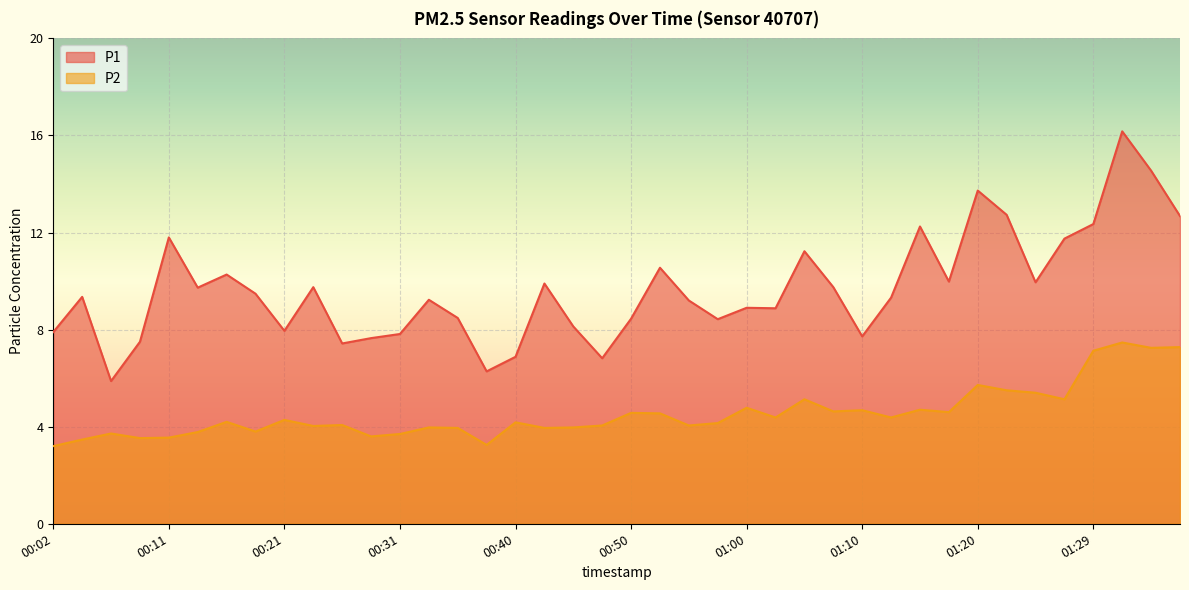

What value does the P1 series have at 00:14?

9.7